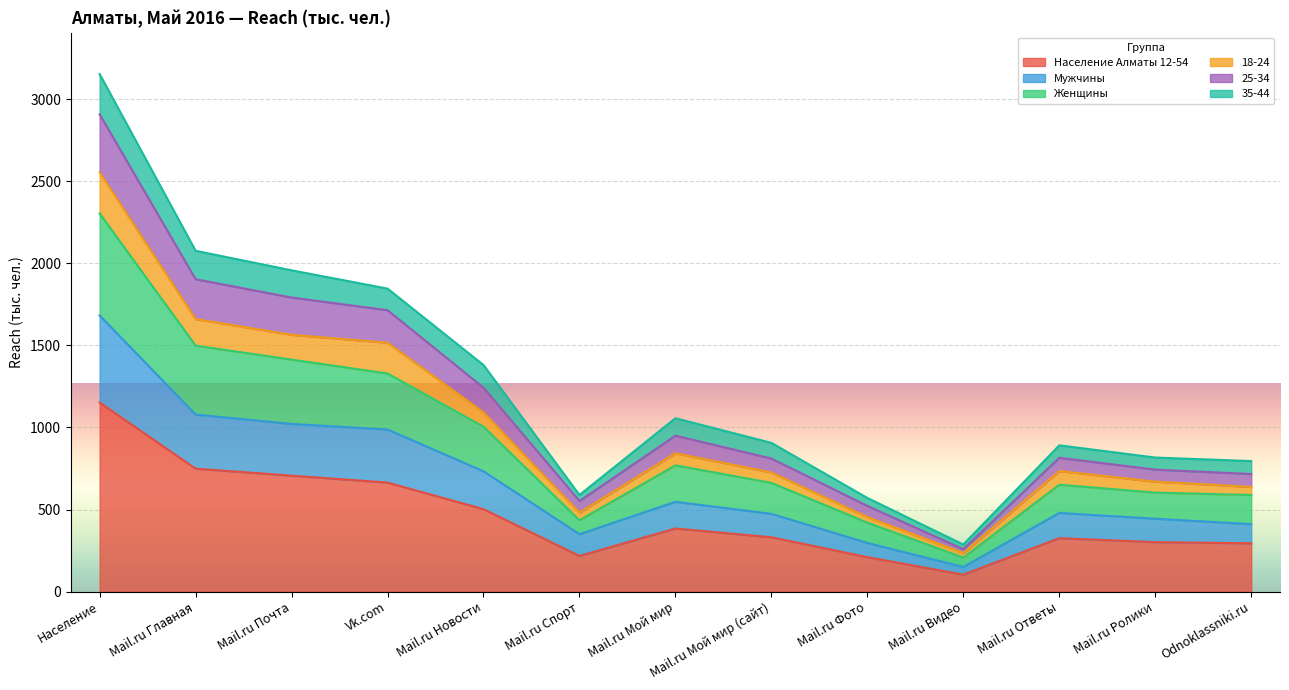

What is the lowest value of the Население Алматы 12-54 series?

103.6